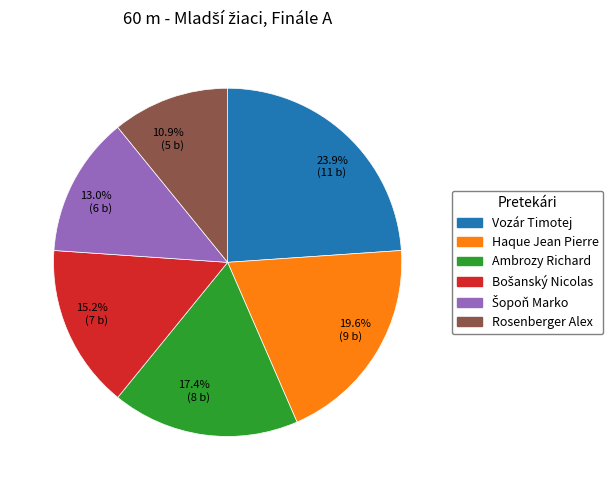

What is the largest slice in the pie chart?

23.9% (11 b)